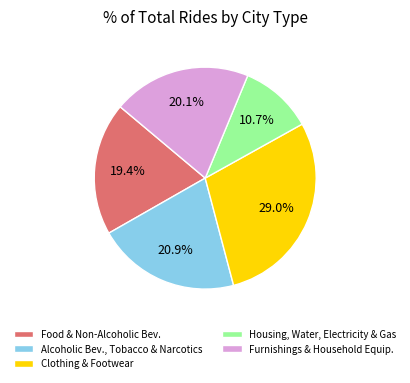

What is the largest slice in the pie chart?

Clothing & Footwear